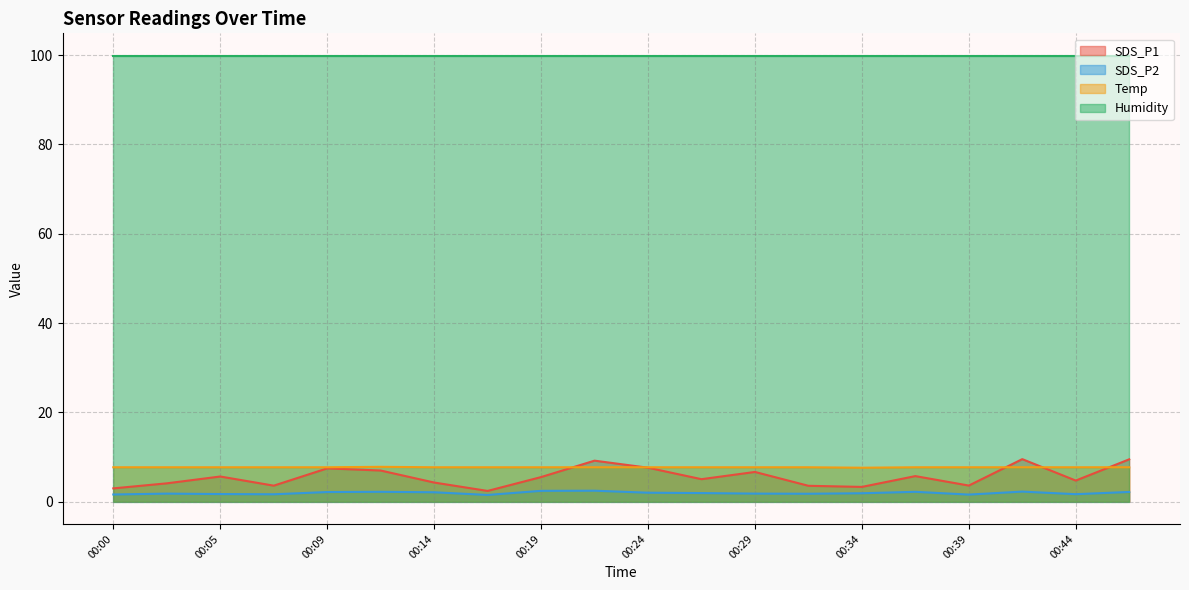

Rank the categories by SDS_P1 value from lowest to highest.

00:17, 00:00, 00:34, 00:31, 00:07, 00:39, 00:02, 00:14, 00:44, 00:26, 00:19, 00:05, 00:36, 00:29, 00:12, 00:09, 00:24, 00:22, 00:46, 00:41